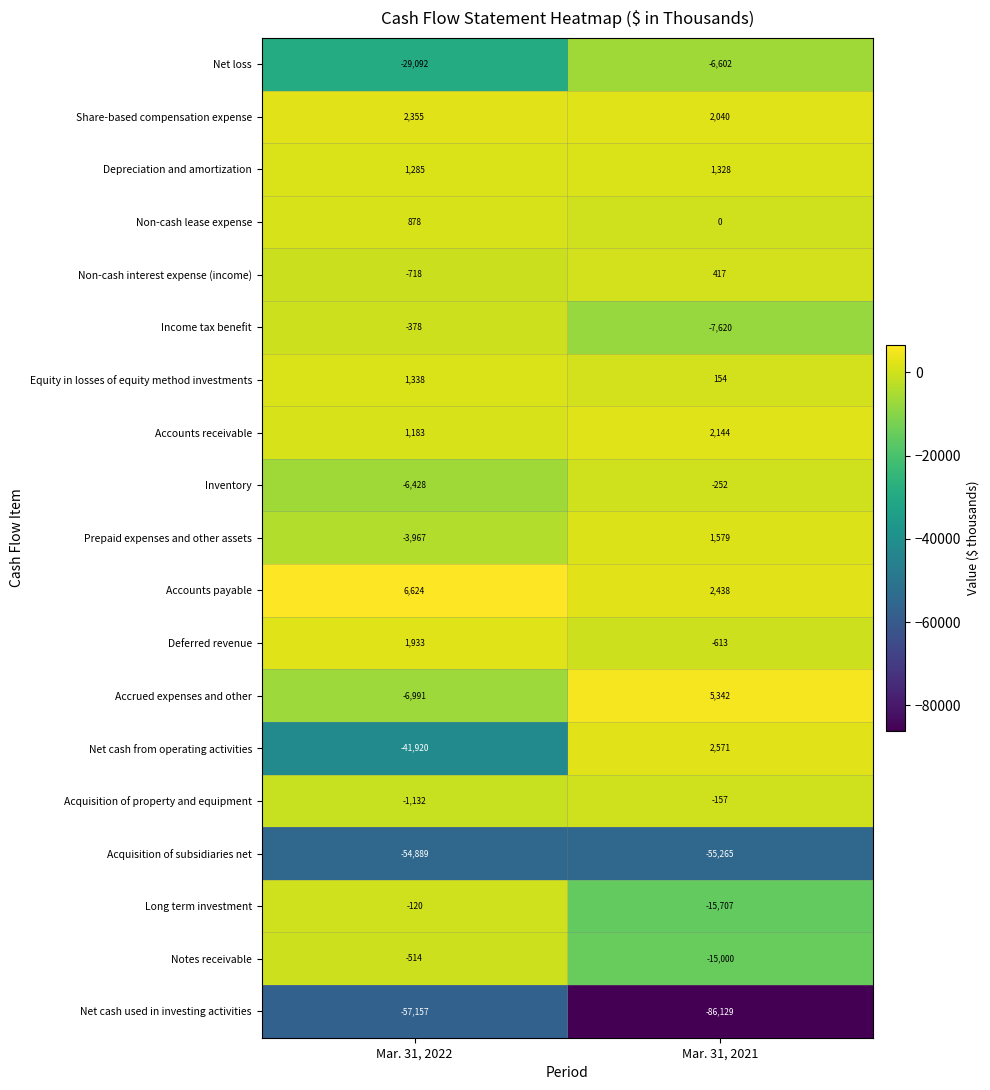

Which series has the largest total across all categories?

Accounts payable